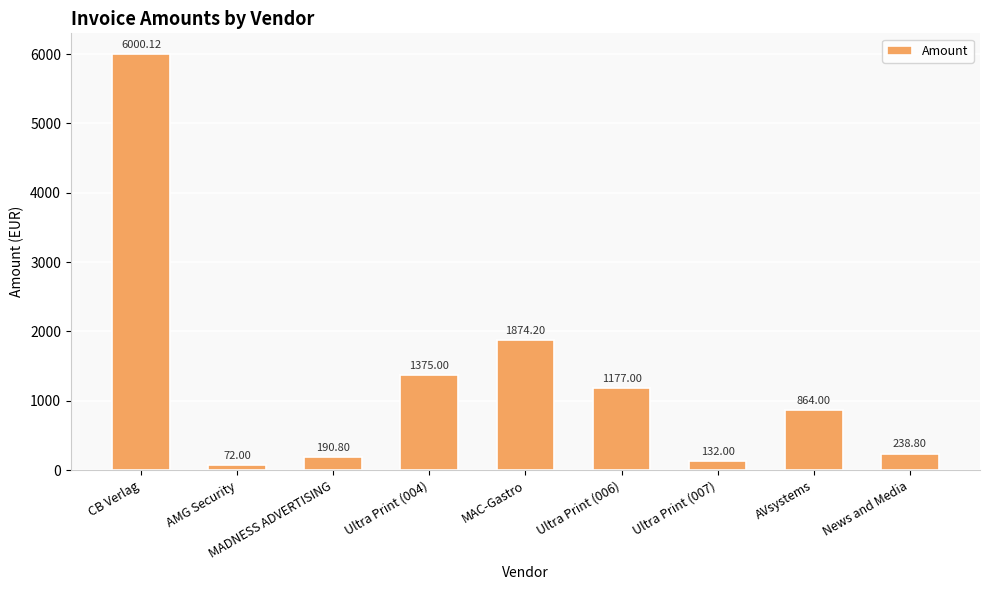

Rank the categories by value from lowest to highest.

AMG Security, Ultra Print (007), MADNESS ADVERTISING, News and Media, AVsystems, Ultra Print (006), Ultra Print (004), MAC-Gastro, CB Verlag